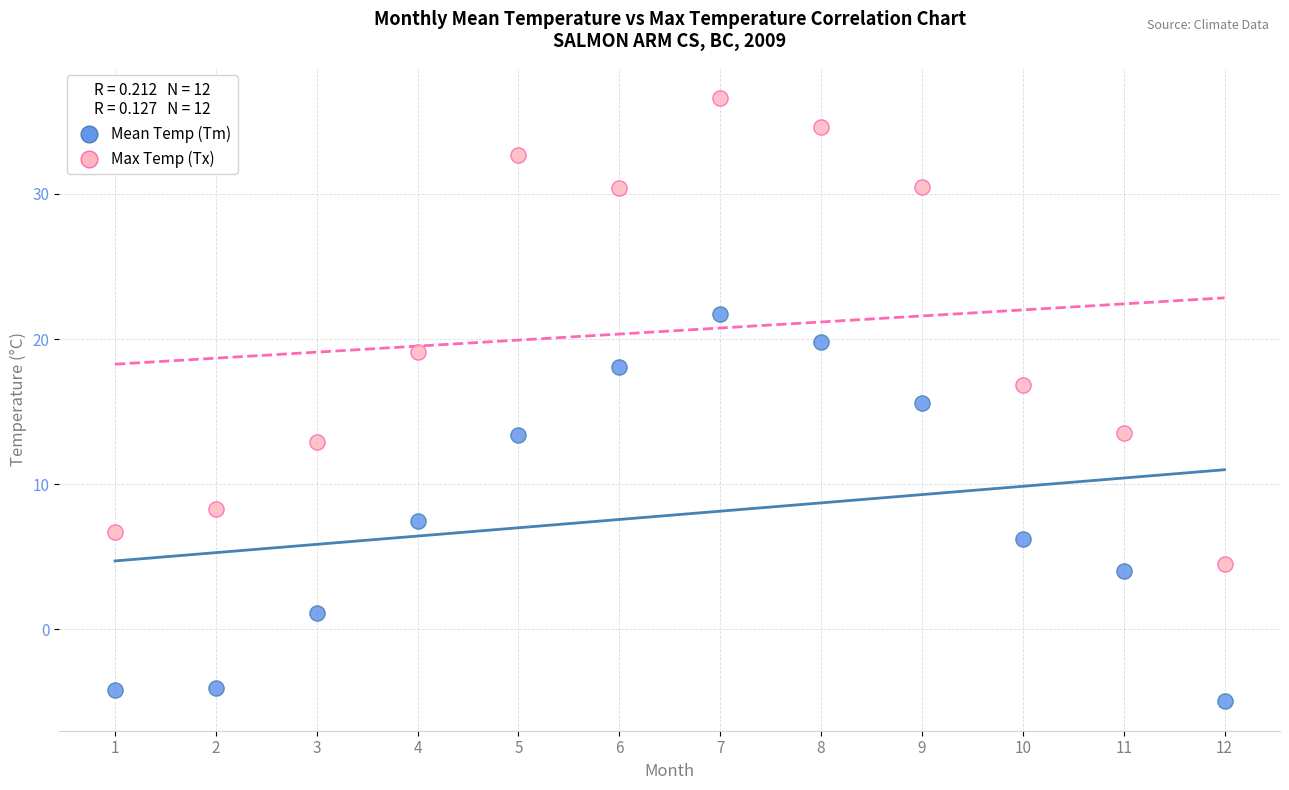

Across all series, what Y value is closest to 15?

15.6